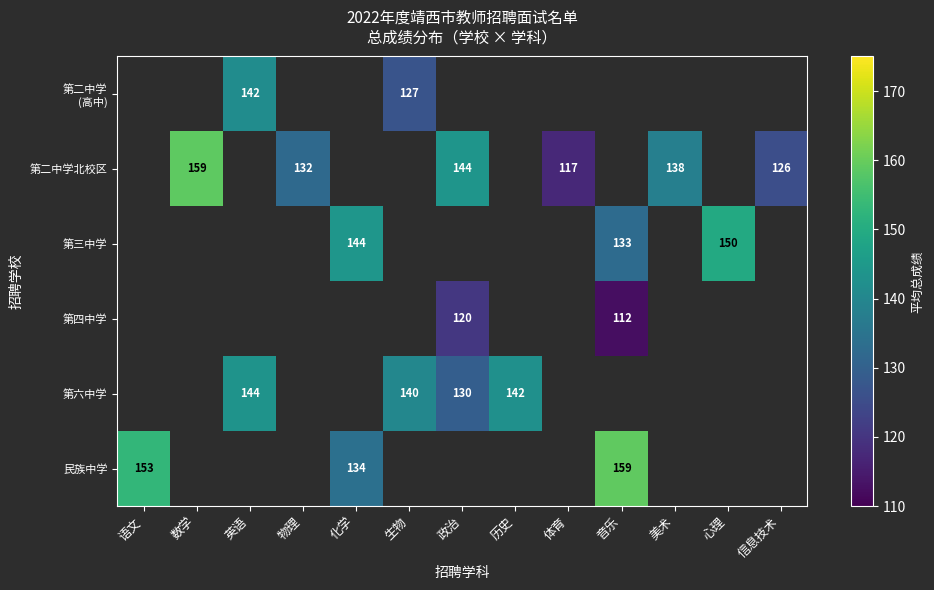

Which category has the highest value across all series?

音乐